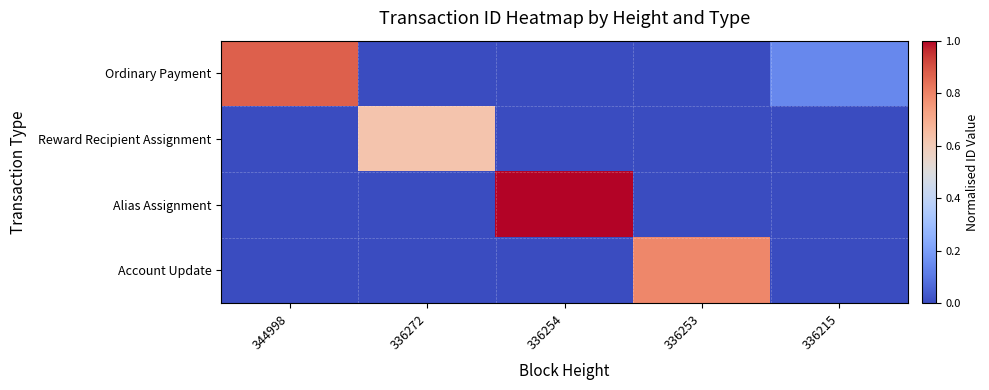

How many categories are shown in the chart?

5